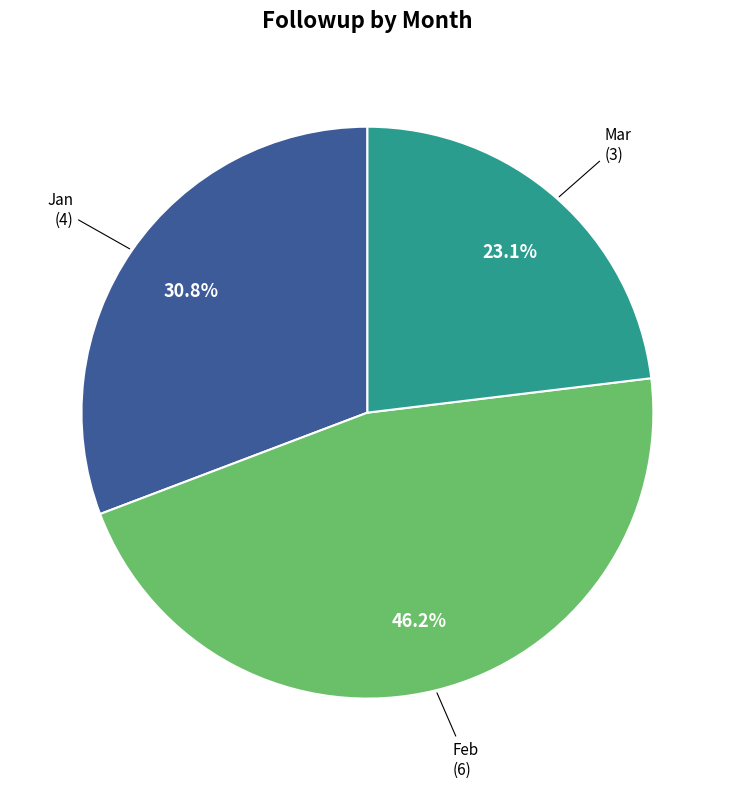

What portion of the pie excludes Jan?

69.2%